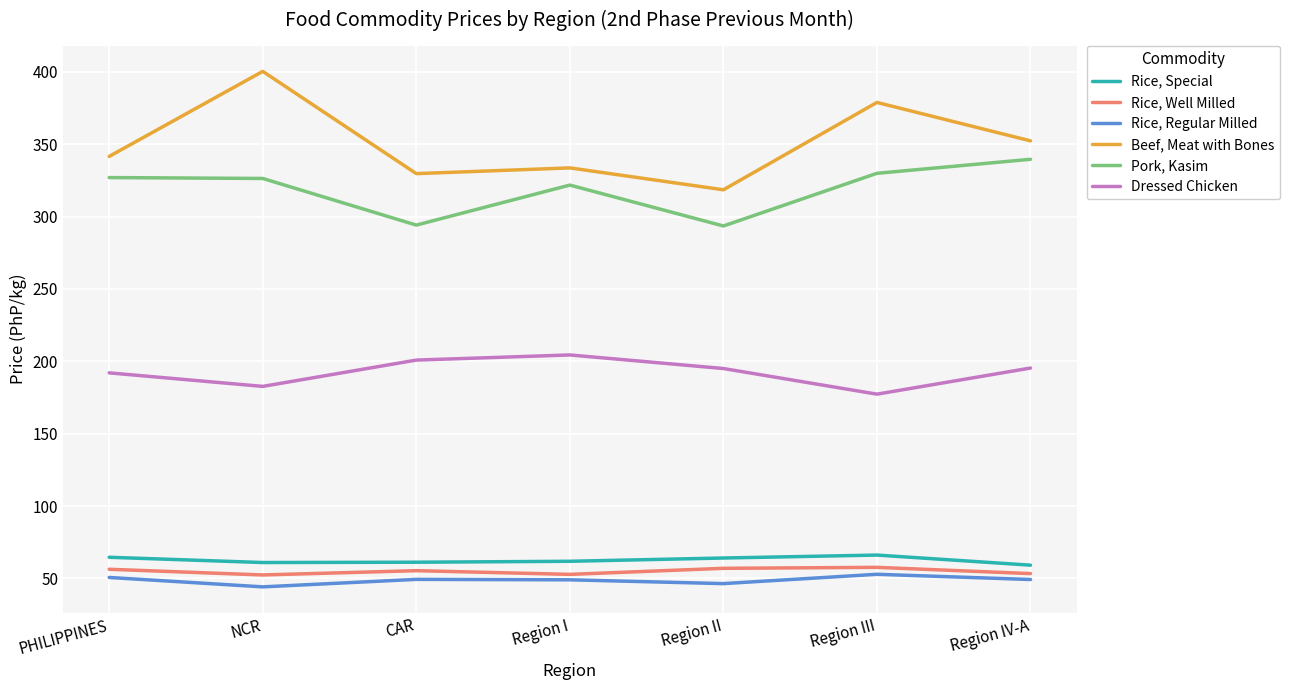

Where is the first local minimum for Beef, Meat with Bones?

CAR